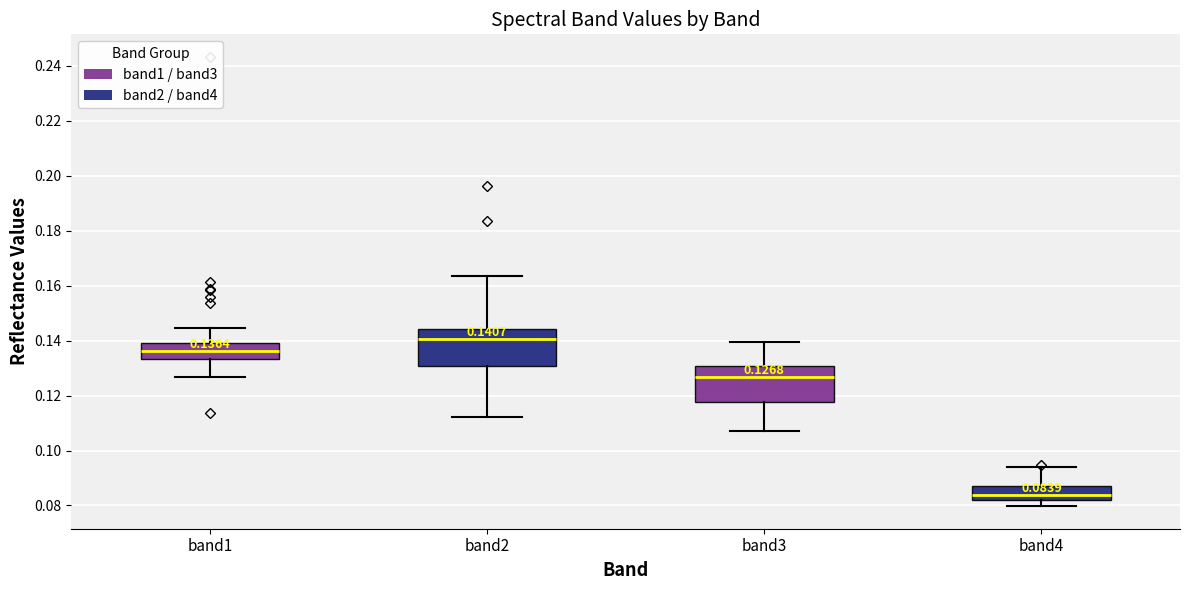

Which box's median line is the highest?

band2